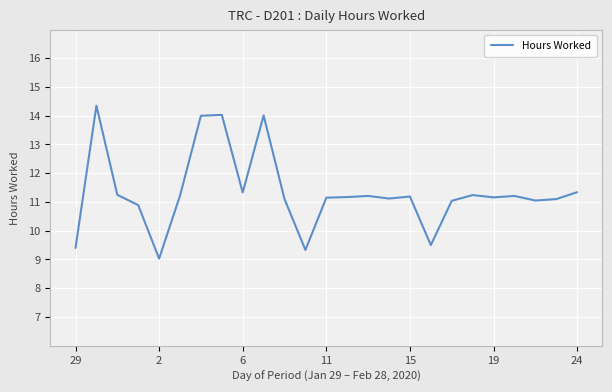

How many lines are shown in the chart?

1